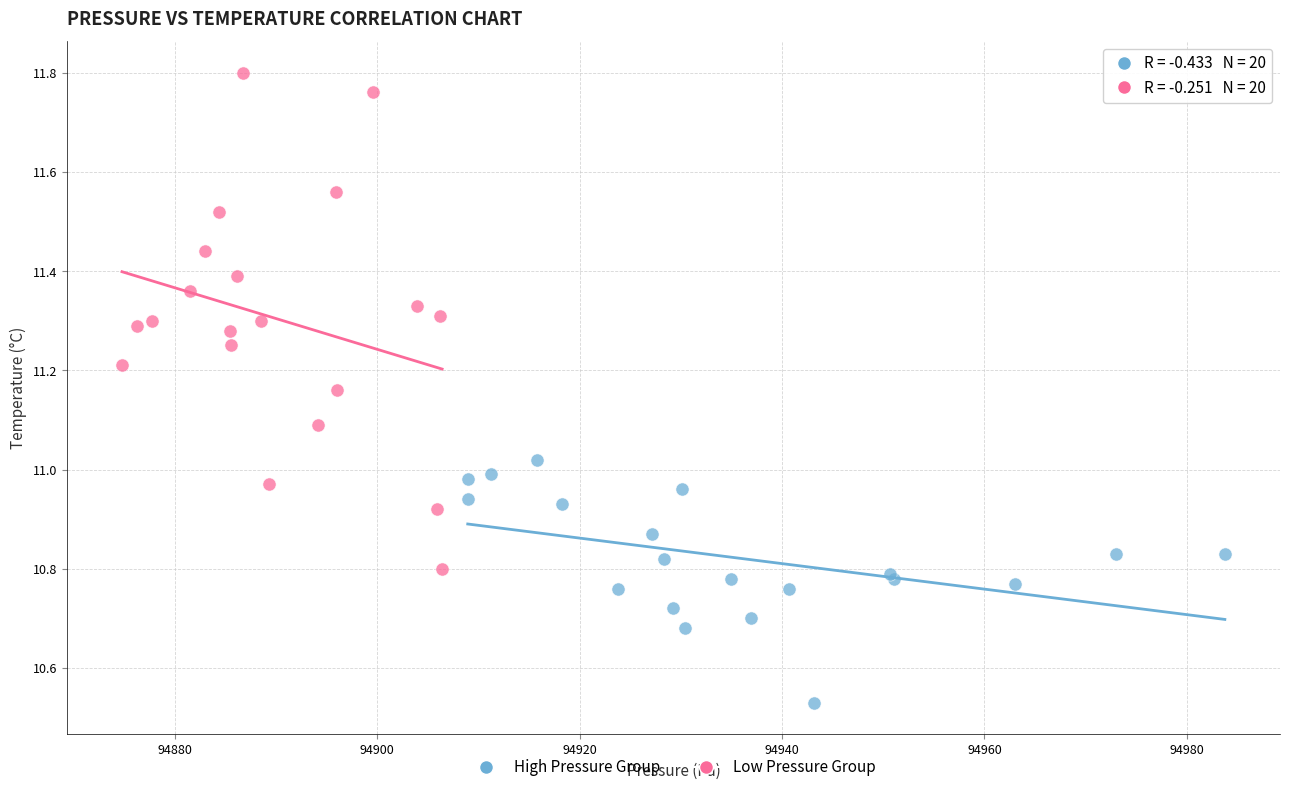

Which series contains the highest Y value?

Low Pressure Group